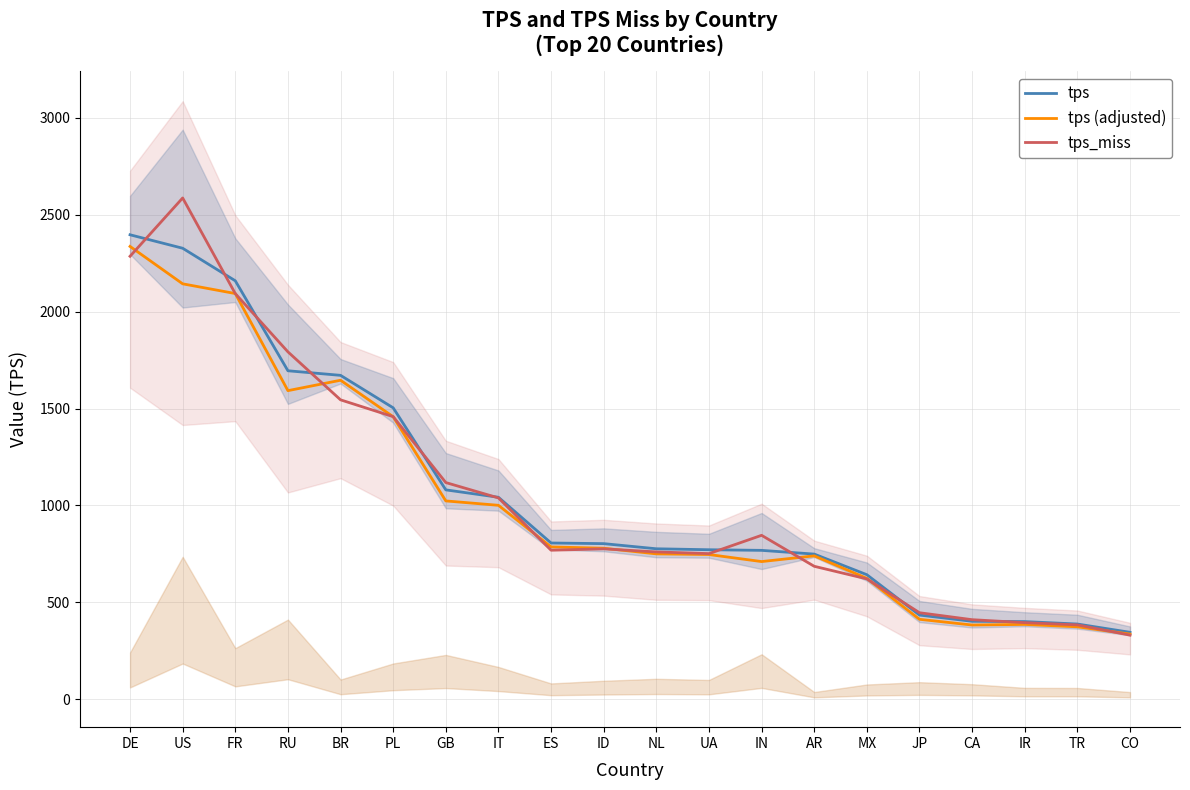

Between which two adjacent categories do tps and tps_miss first intersect?

DE and US